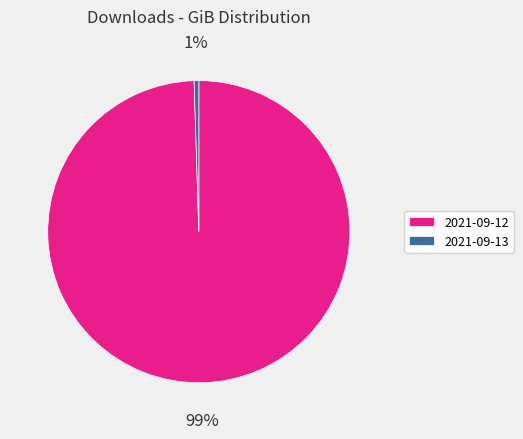

Is there a majority slice in this chart?

Yes